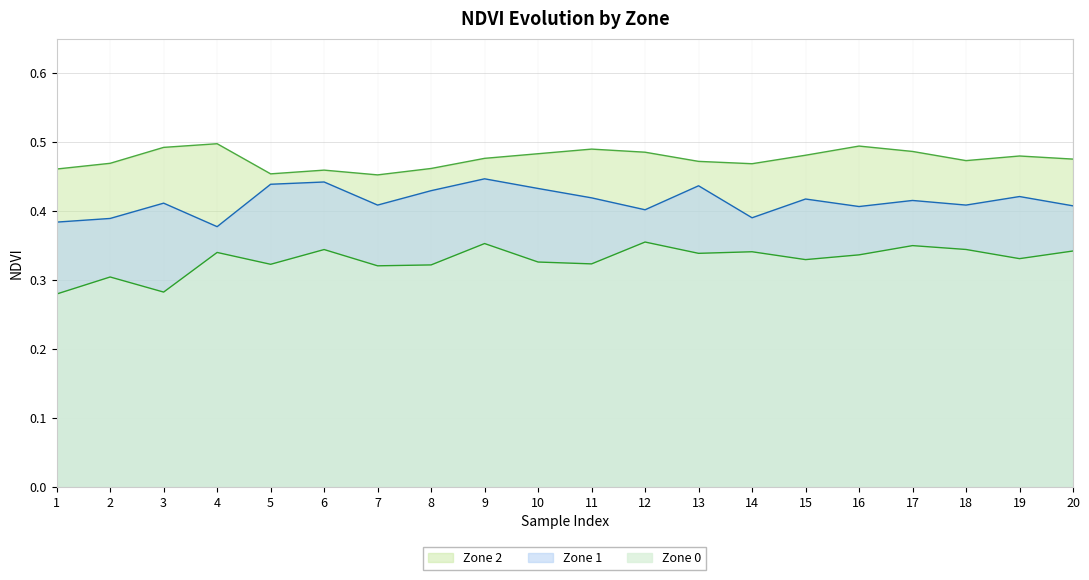

Read the Zone 2 value at 19.

0.5